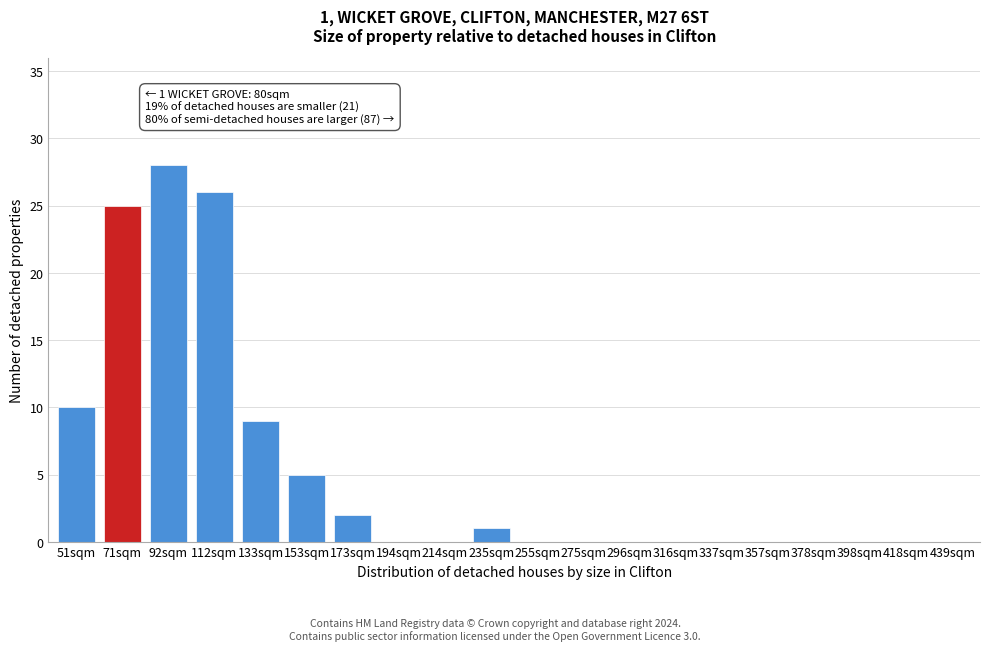

Reading left to right, transcribe all the data shown in this chart.

51sqm=10	71sqm=25	92sqm=28	112sqm=26	133sqm=9	153sqm=5	173sqm=2	194sqm=0	214sqm=0	235sqm=1	255sqm=0	275sqm=0	296sqm=0	316sqm=0	337sqm=0	357sqm=0	378sqm=0	398sqm=0	418sqm=0	439sqm=0